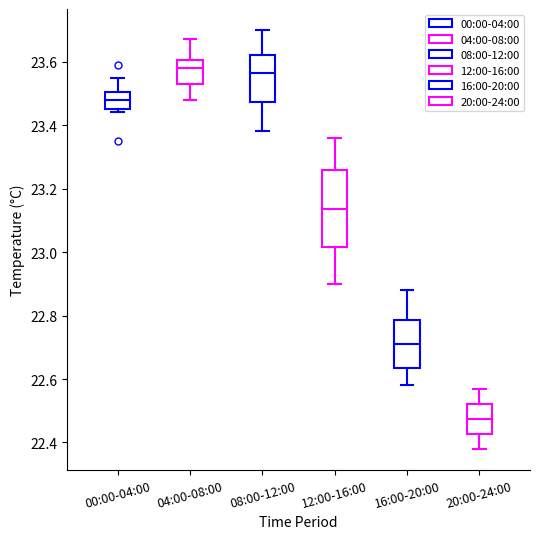

Comparing the boxes themselves (not the whiskers), which one is the tallest?

12:00-16:00